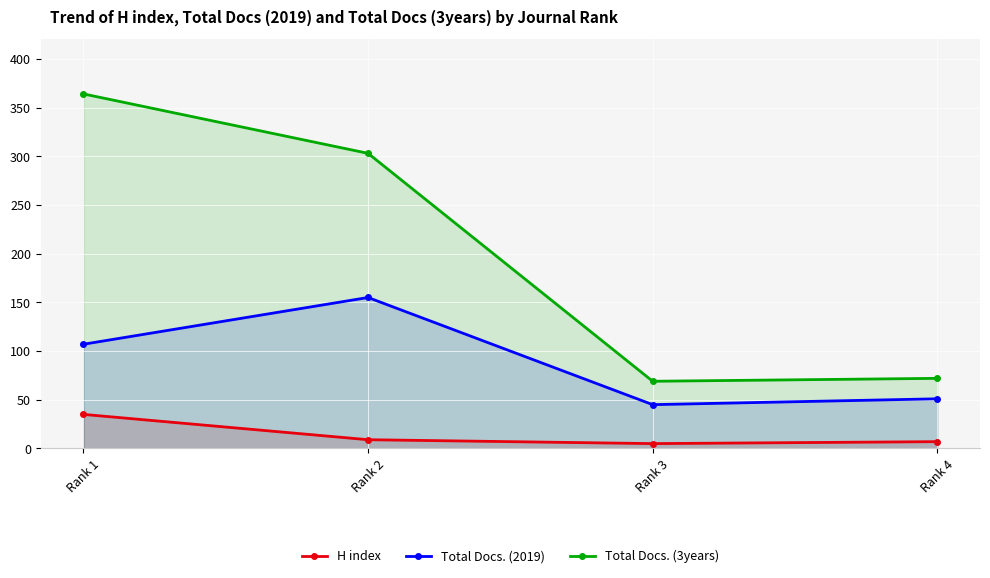

How many values in the Total Docs. (3years) series are below 303?

2